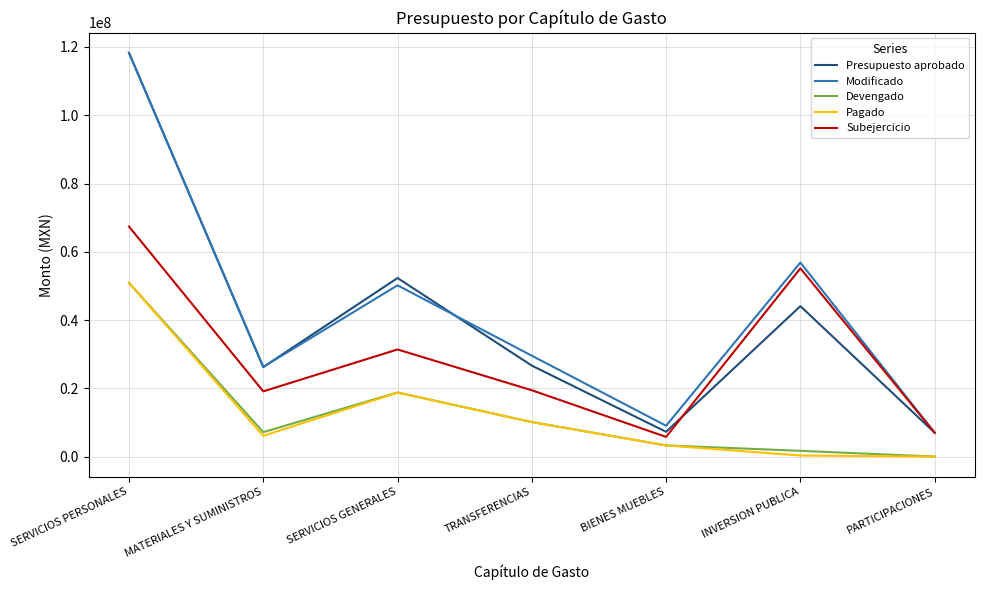

What is the difference between the Subejercicio values at SERVICIOS GENERALES and TRANSFERENCIAS?

11948505.4